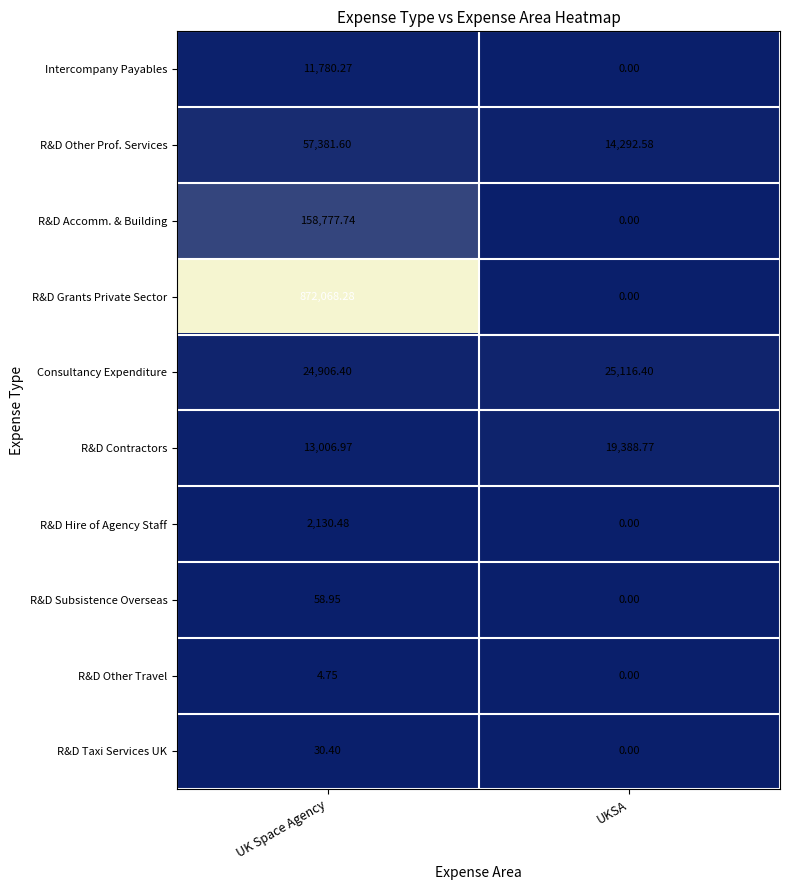

Count the number of data series in this chart.

10